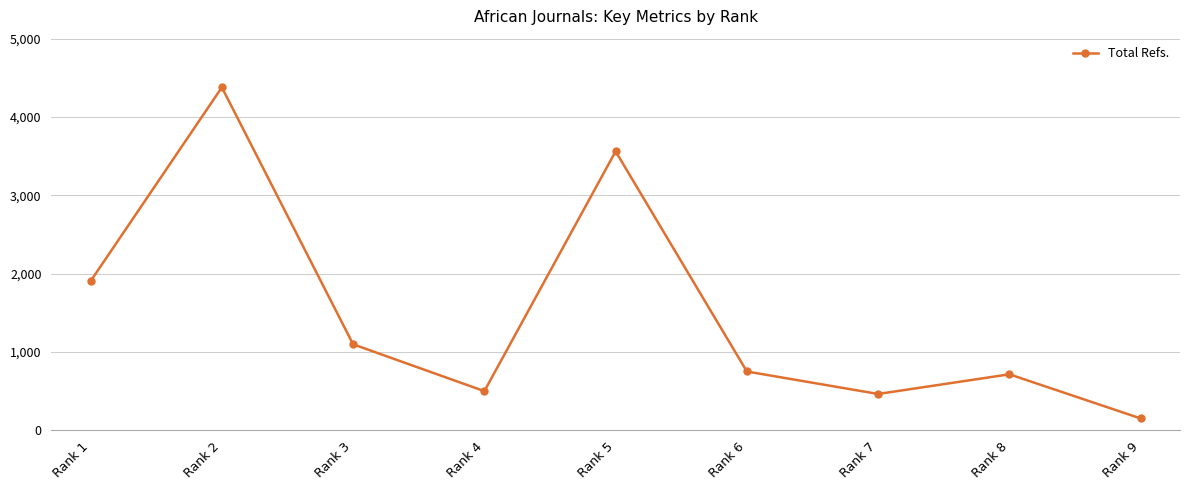

What is the maximum value shown in the chart?

4378